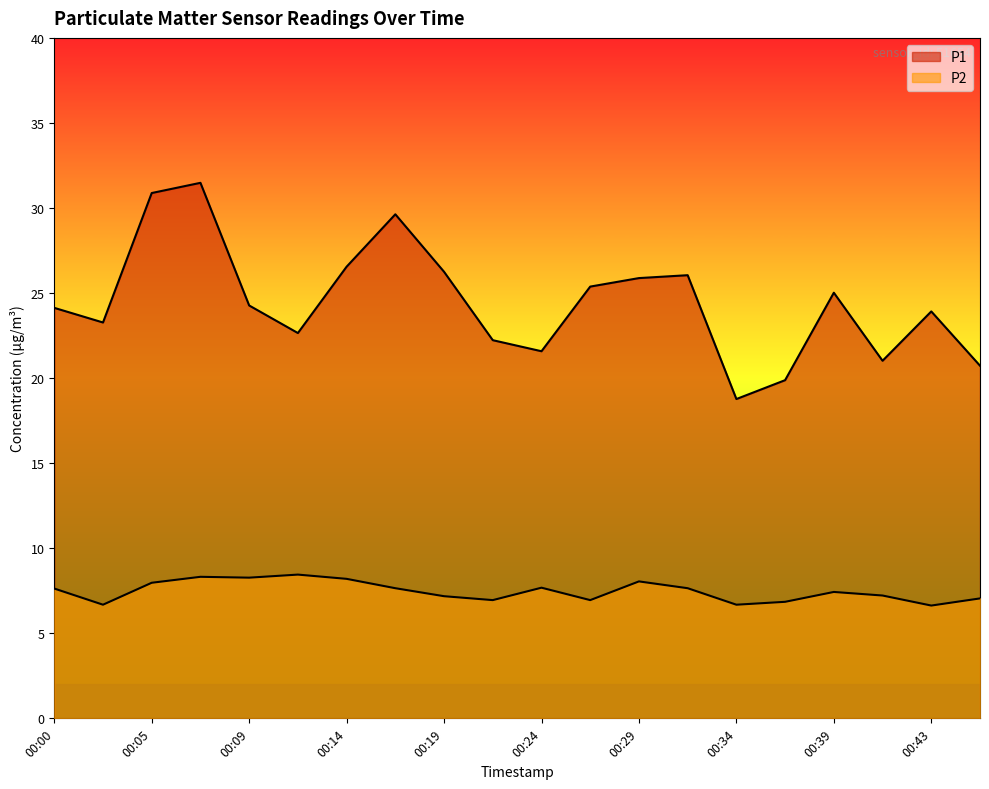

At which label is P1 closest to 25?

00:39